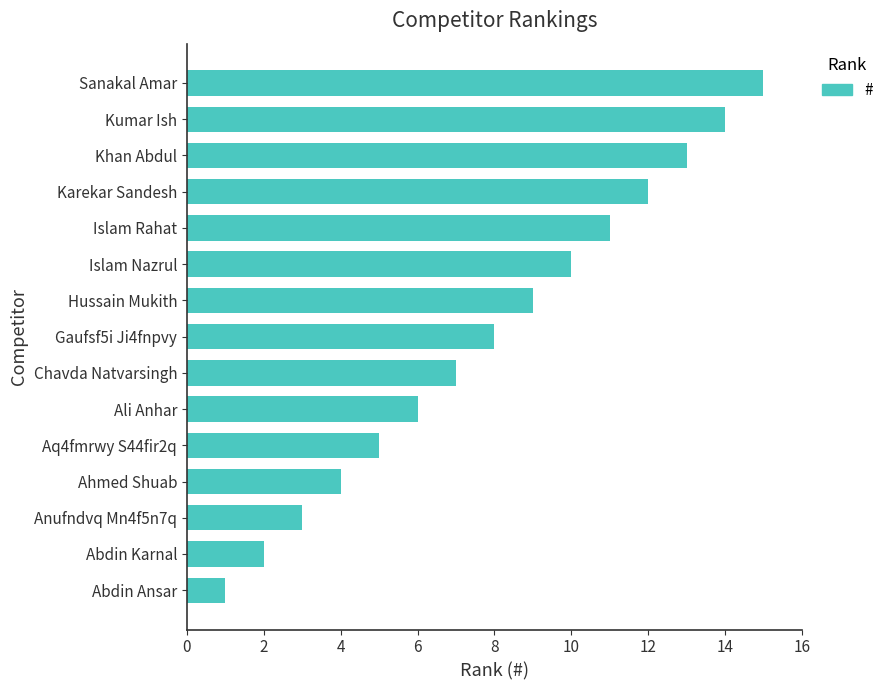

What is the average value?

8